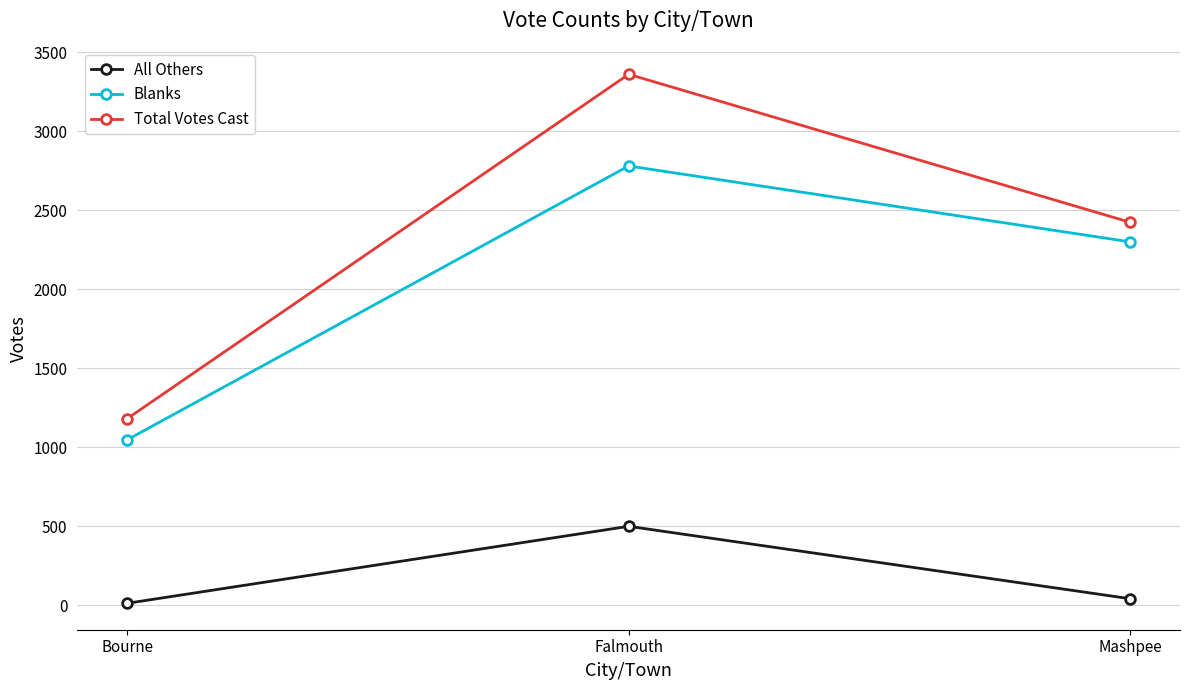

Where does the All Others series first go above 42?

Falmouth